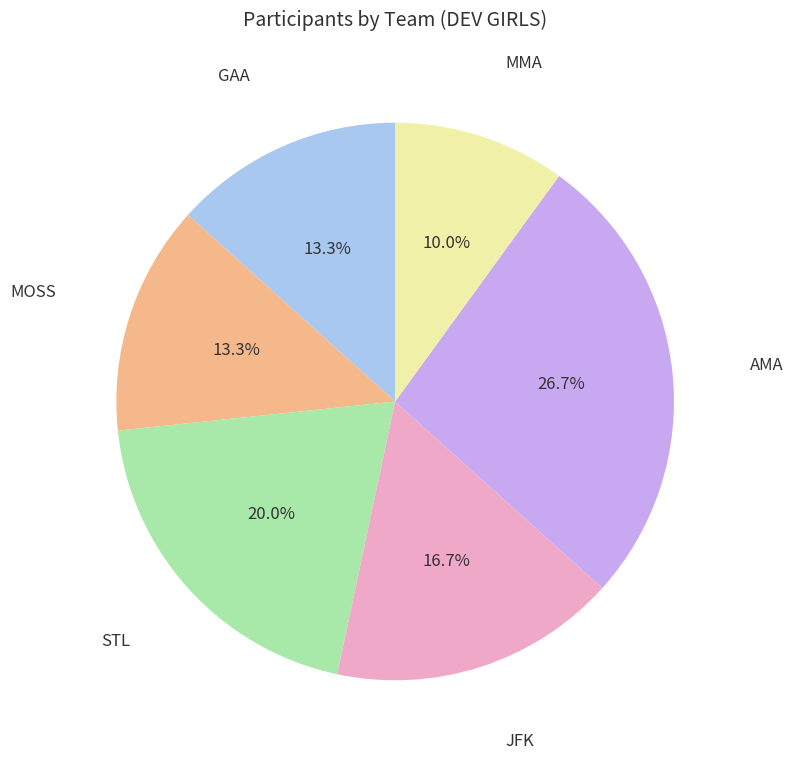

True or false: STL accounts for 20% of the total.

True